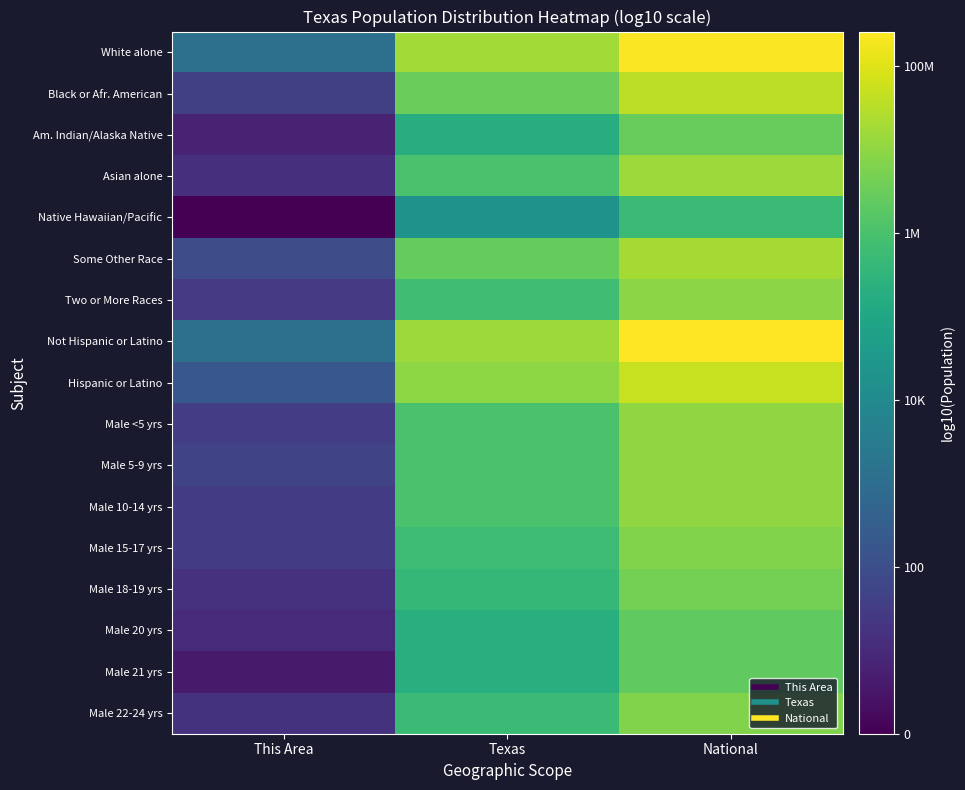

What is the total value across all series at National?

119.7